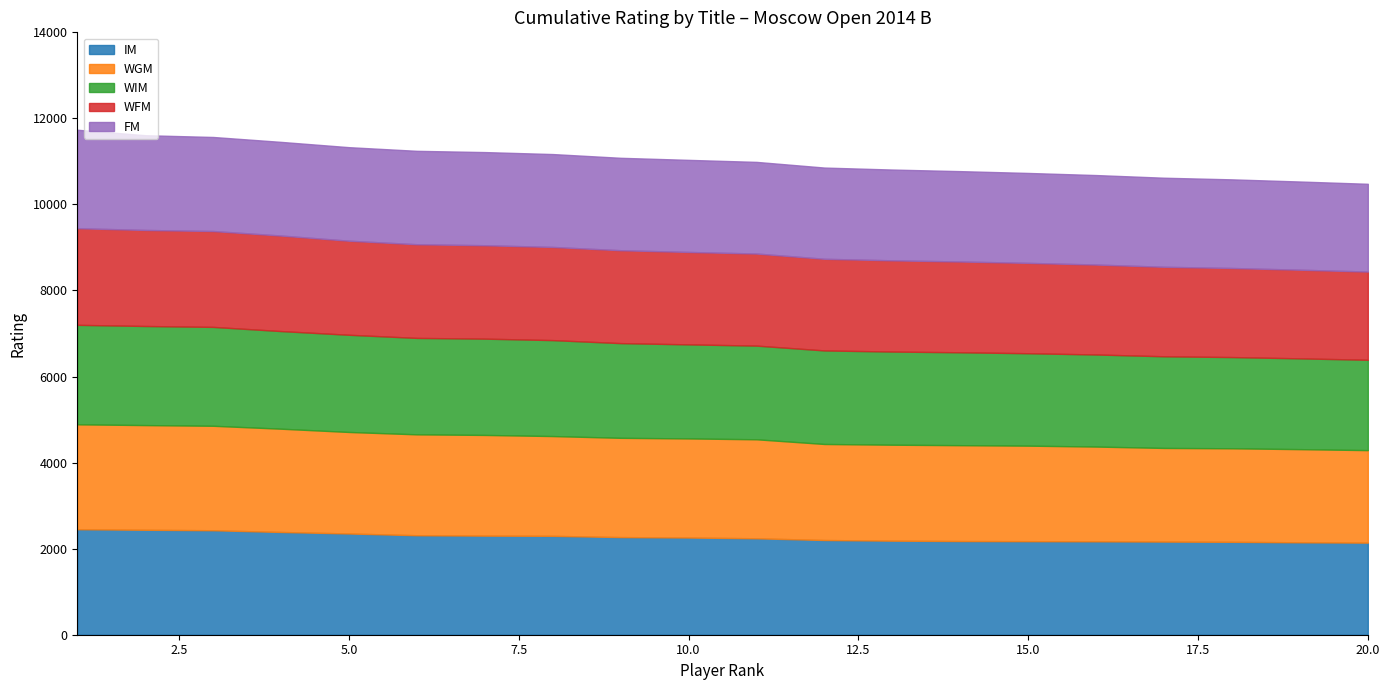

True or false: WGM and FM intersect in this chart.

False